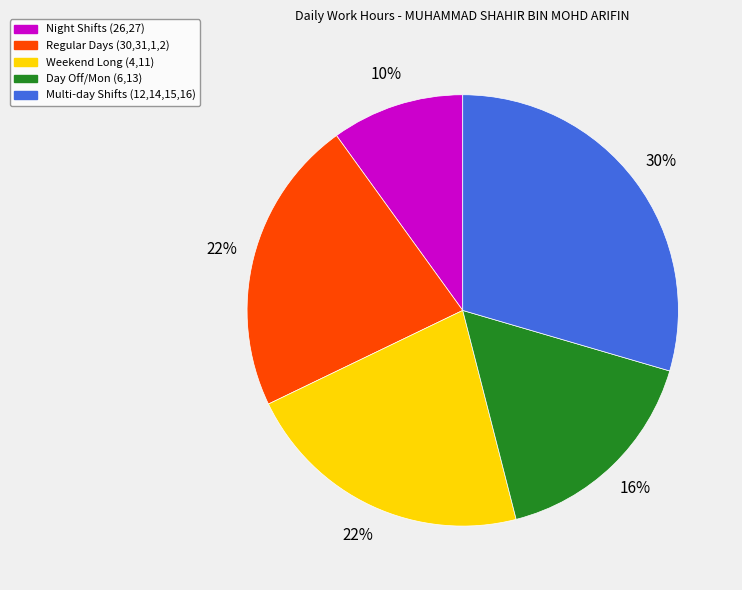

What is the ratio of the value at Weekend Long (4,11) to the value at Regular Days (30,31,1,2)?

1.0